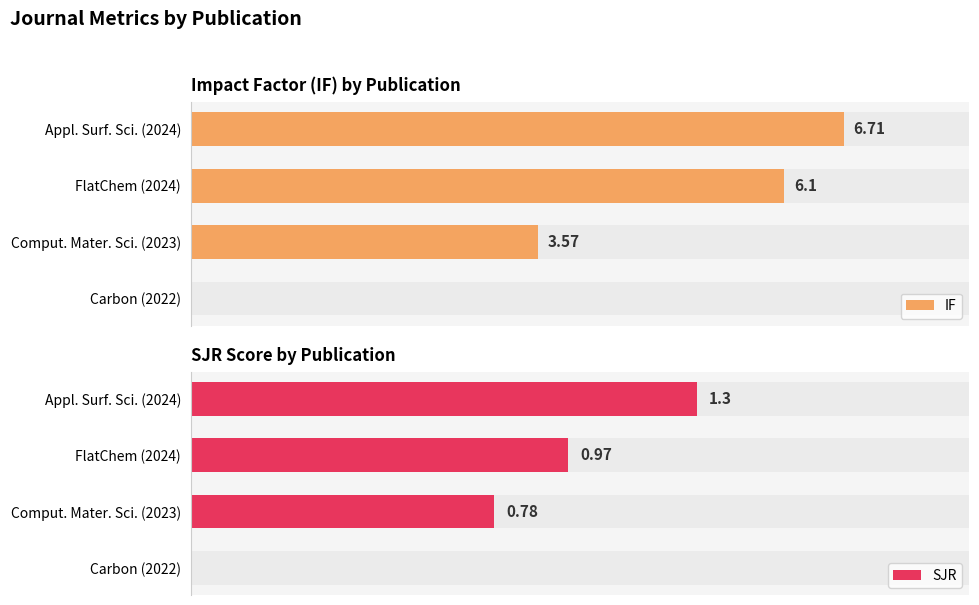

True or false: SJR has a value of 1.2 at 2.

False